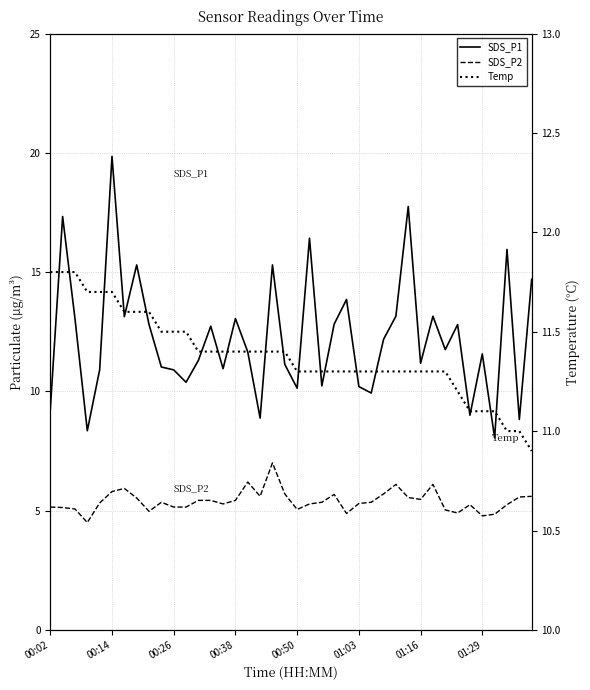

Rank the series at 29 from highest to lowest value.

SDS_P1, Temp, SDS_P2